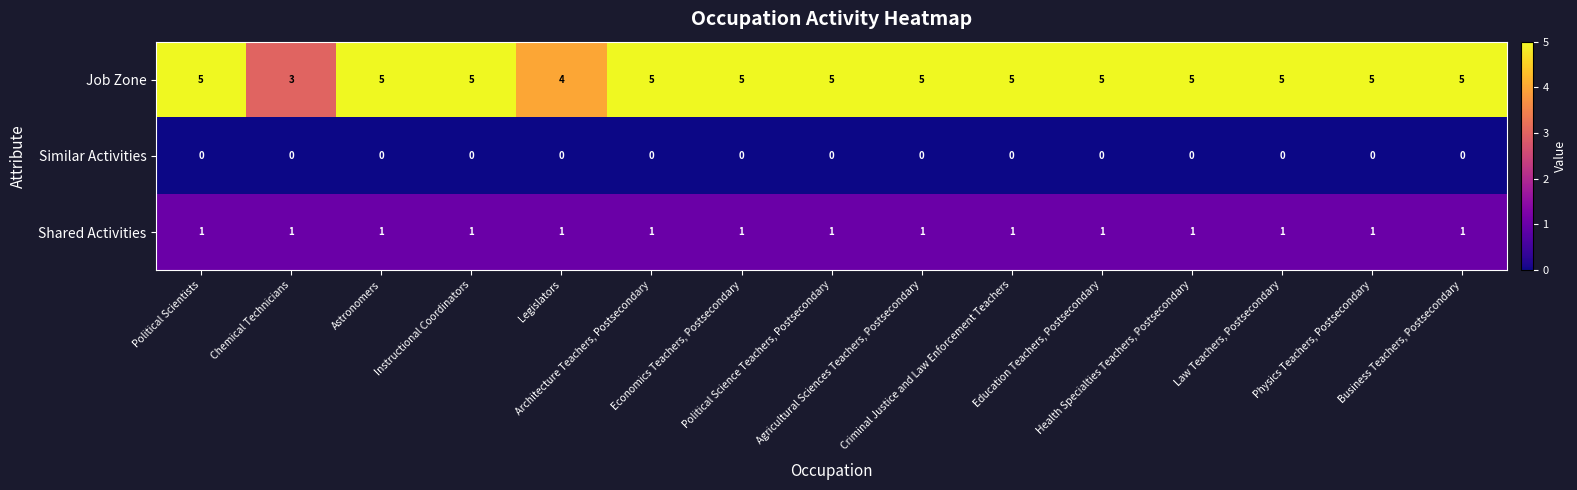

How many Job Zone values are between 5 and 6?

13